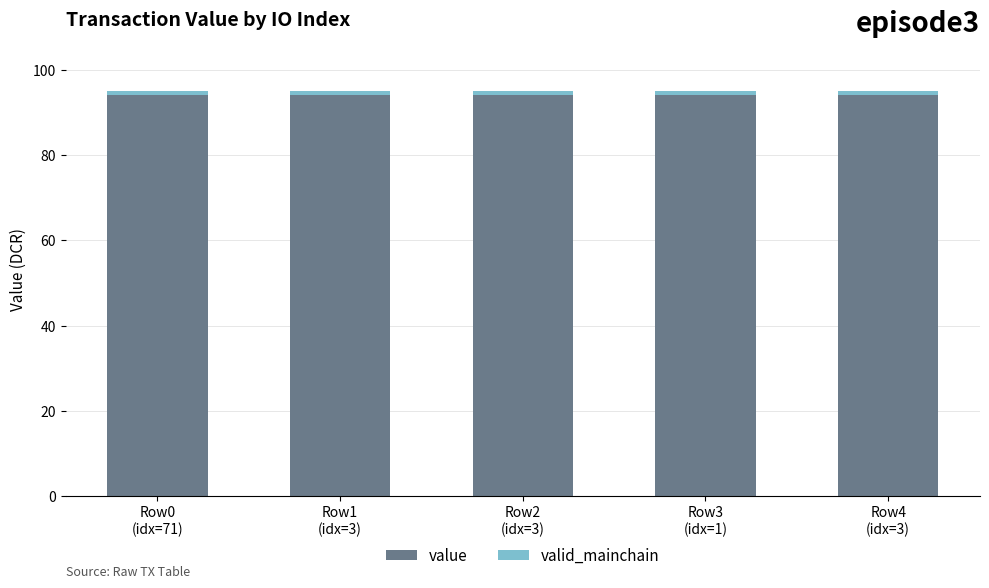

What is the maximum value for value?

94.0